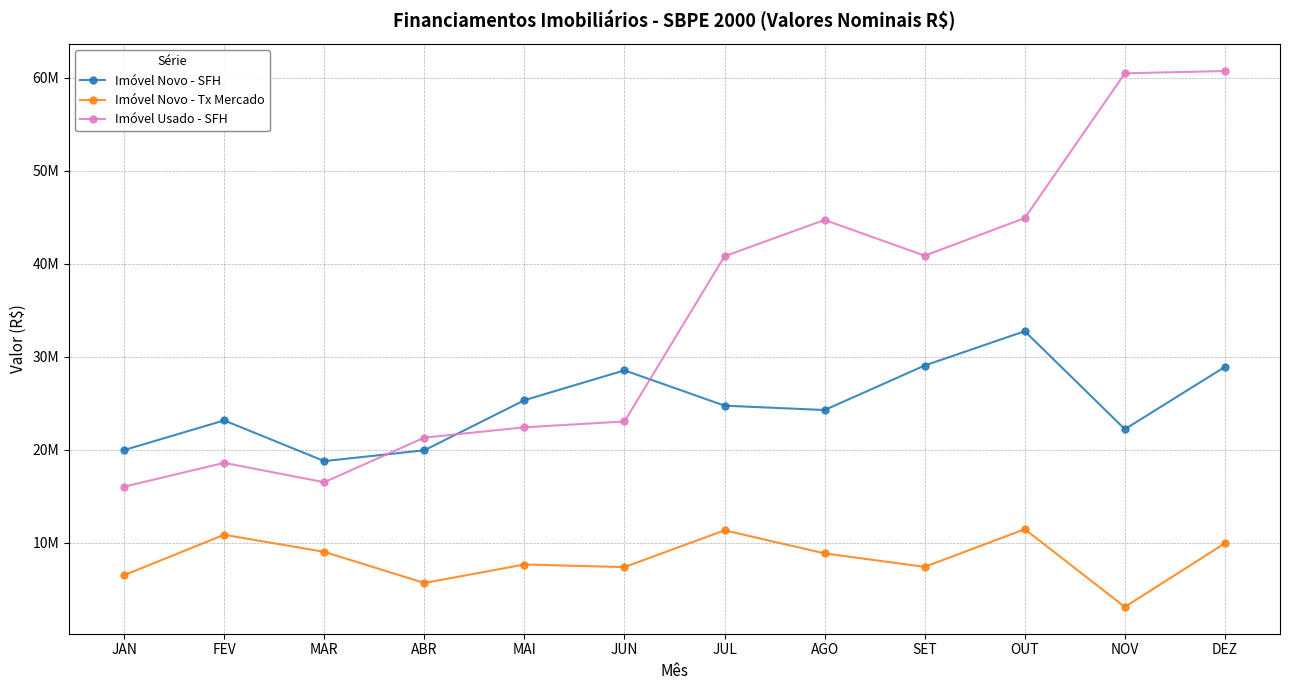

Is this an area chart (filled region under the line)?

No